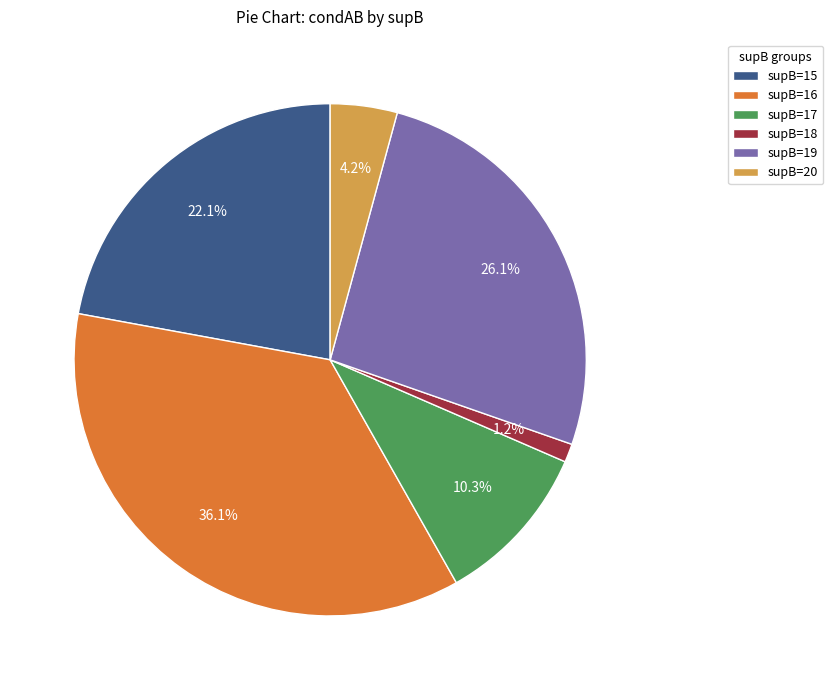

Is there any slice that represents more than half of the pie?

No